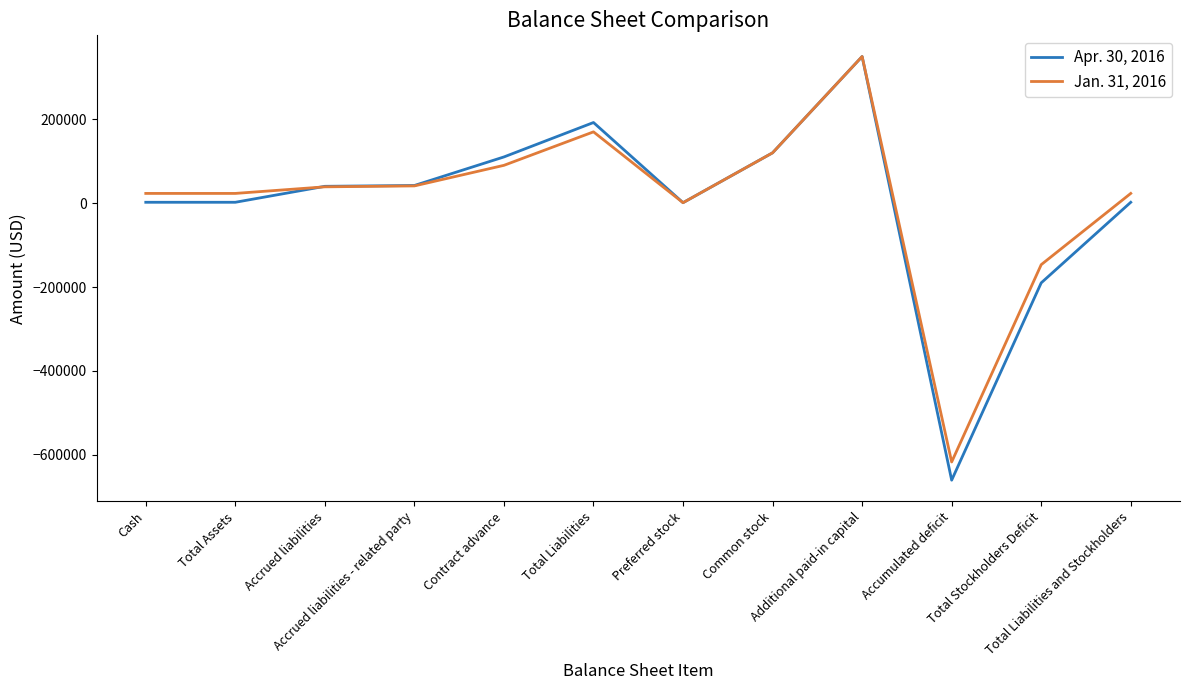

Does the chart have visible grid lines?

No